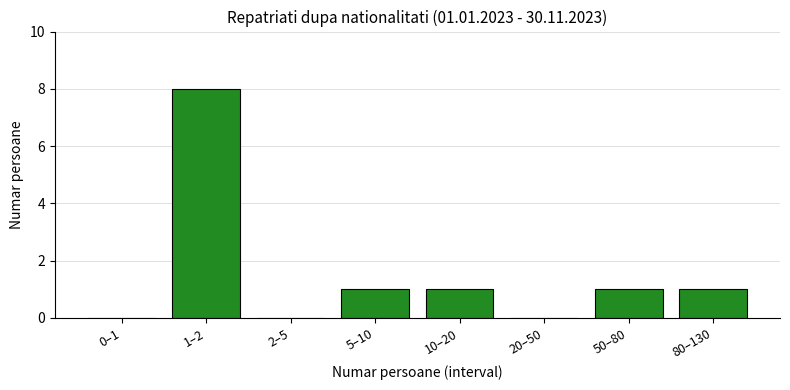

Reading right to left, what are all the values shown in this chart?

80–130=1	50–80=1	20–50=0	10–20=1	5–10=1	2–5=0	1–2=8	0–1=0